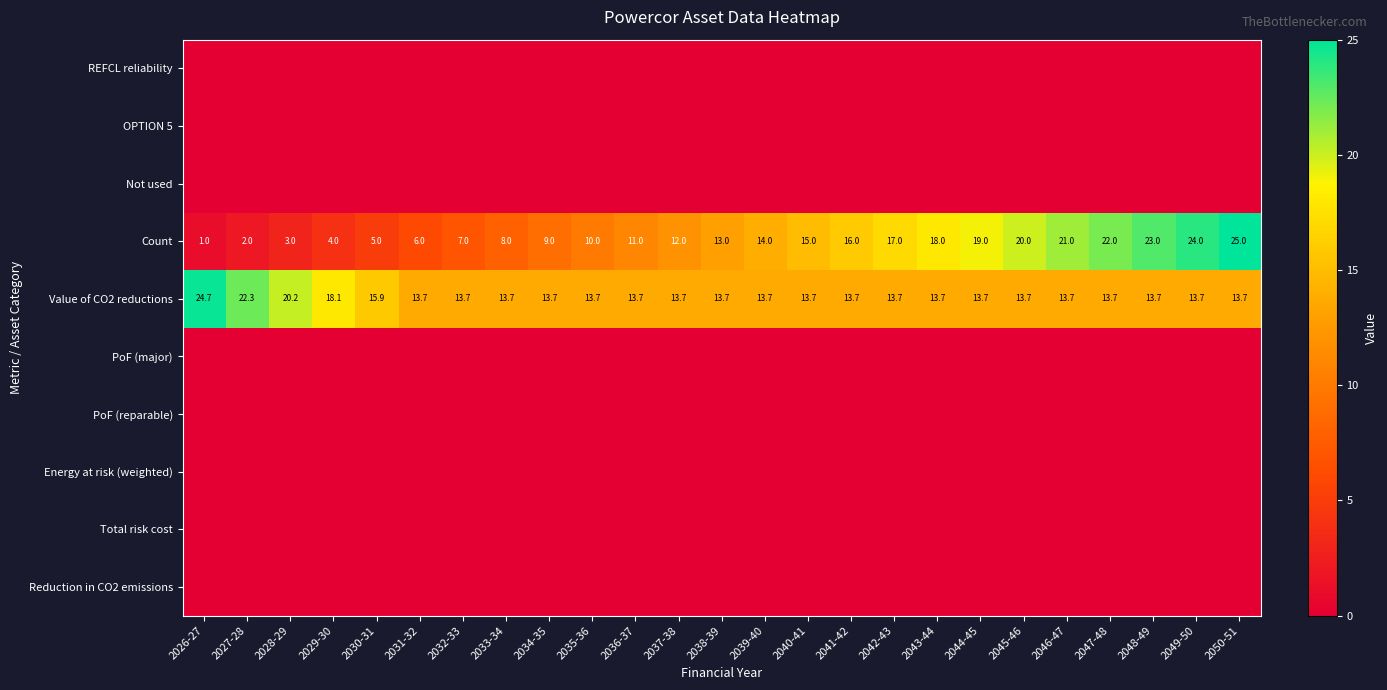

How many data points in Count are less than 13?

12